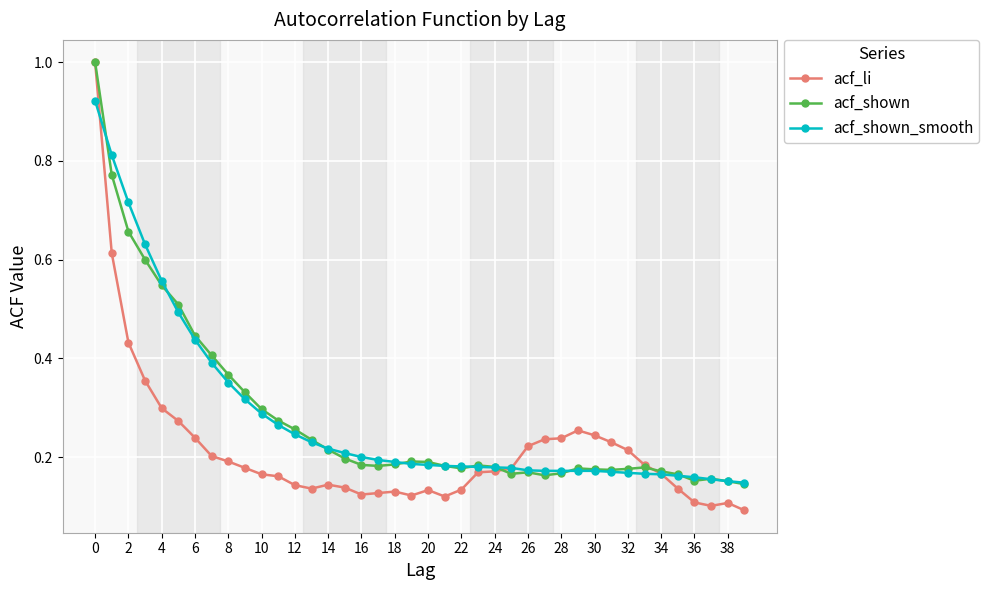

True or false: acf_shown has more than 2 points higher than both neighbors.

True